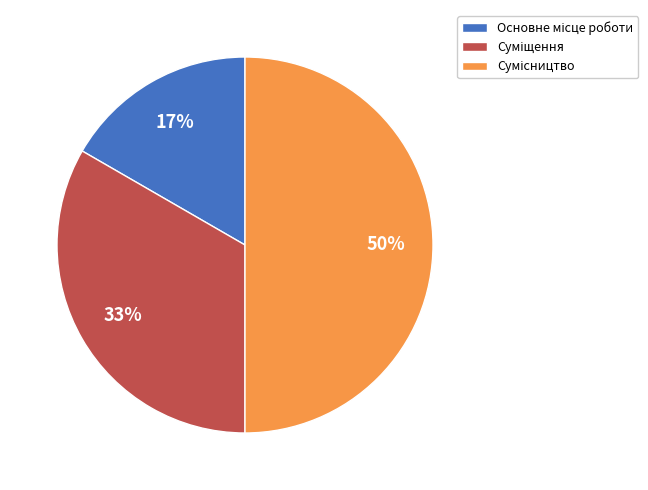

Count the number of slices in the pie.

3